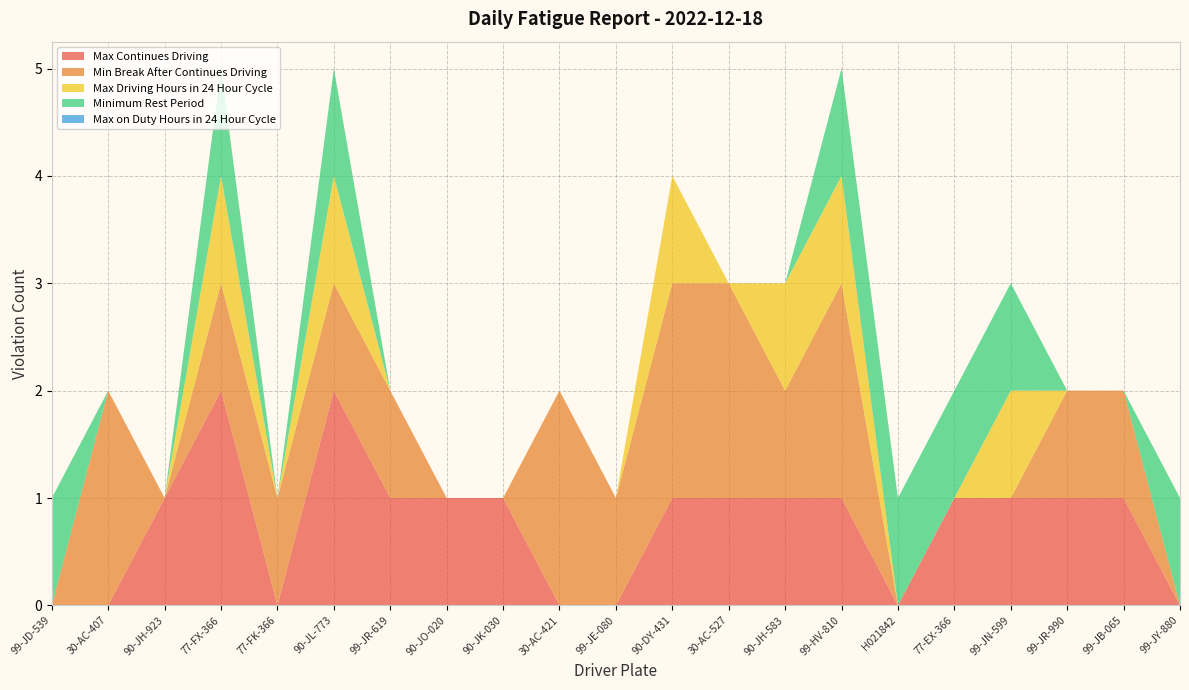

Reading left to right, transcribe all the data shown in this chart.

Max Continues Driving: 0	0	1	2	0	2	1	1	1	0	0	1	1	1	1	0	1	1	1	1	0
Min Break After Continues Driving: 0	2	0	1	1	1	1	0	0	2	1	2	2	1	2	0	0	0	1	1	0
Max Driving Hours in 24 Hour Cycle: 0	0	0	1	0	1	0	0	0	0	0	1	0	1	1	0	0	1	0	0	0
Minimum Rest Period: 1	0	0	1	0	1	0	0	0	0	0	0	0	0	1	1	1	1	0	0	1
Max on Duty Hours in 24 Hour Cycle: 0	0	0	0	0	0	0	0	0	0	0	0	0	0	0	0	0	0	0	0	0